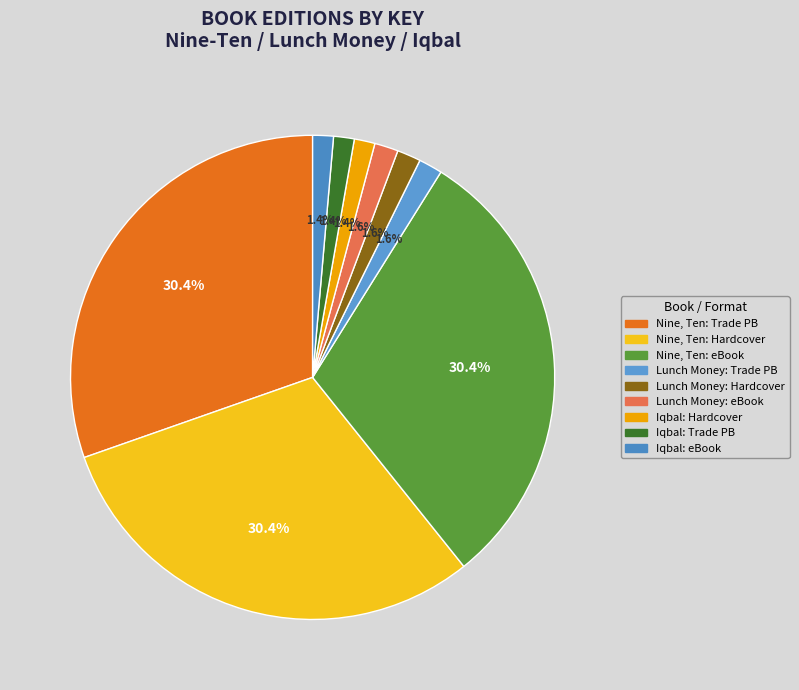

How many slices are in this pie chart?

9